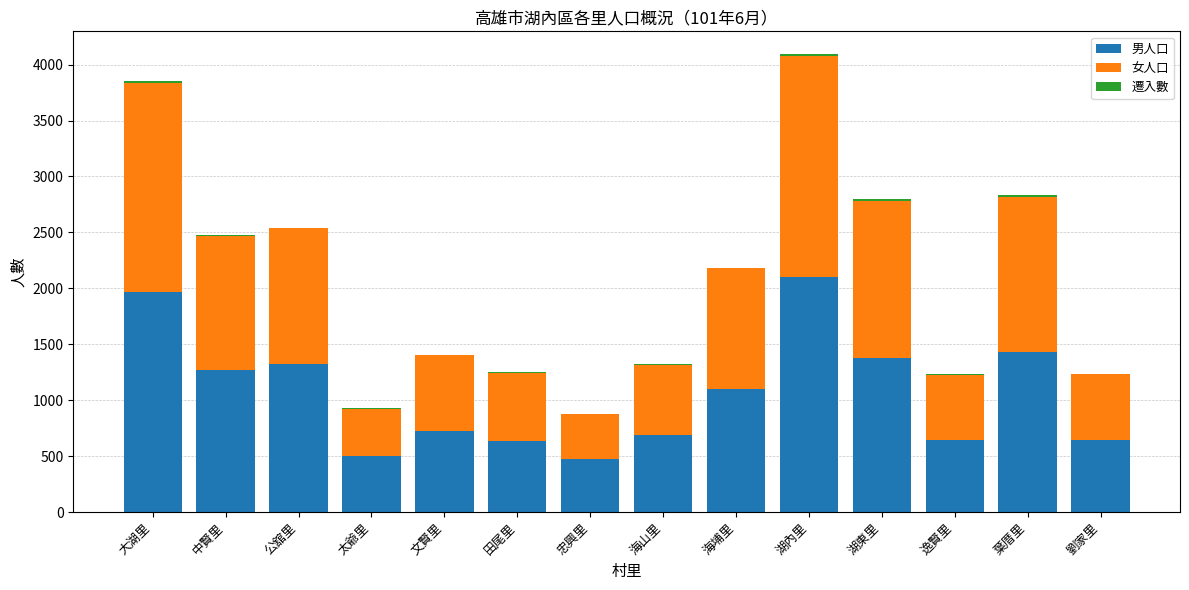

Is it true that 男人口 equals 1008 at 文賢里?

False